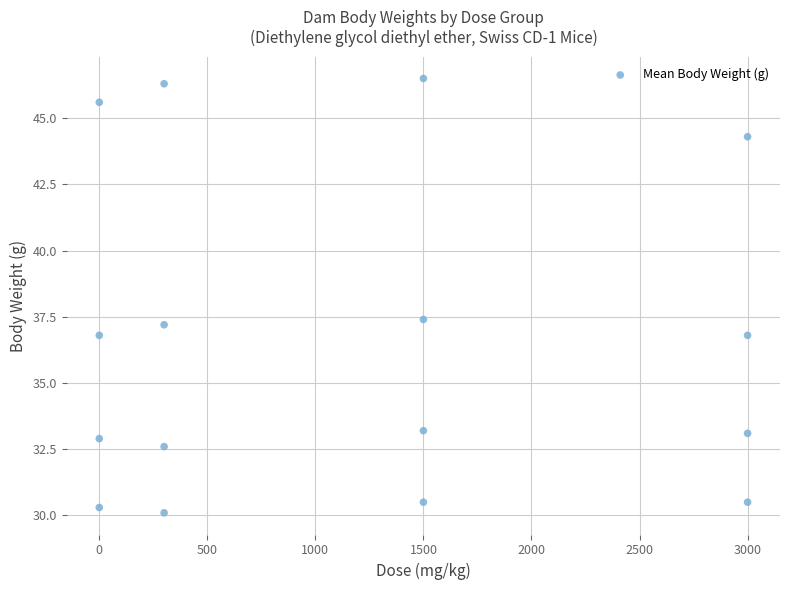

What is the range of Y values (max minus min)?

16.4